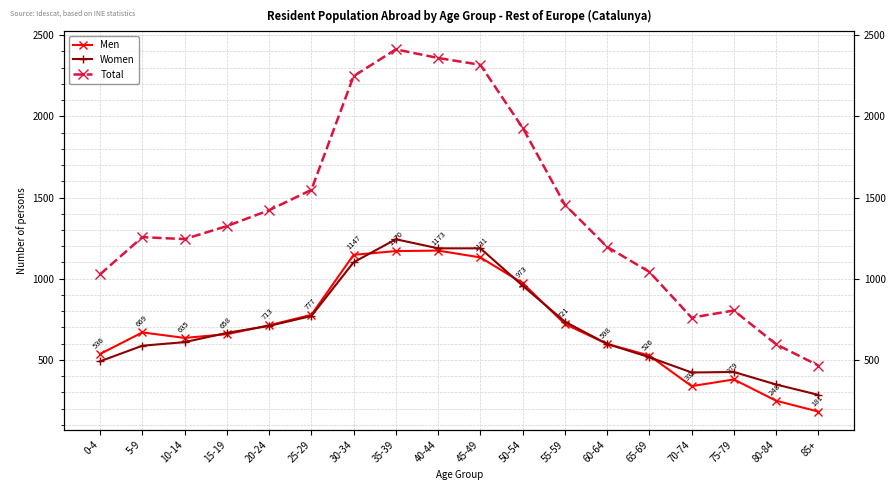

Between which two adjacent categories do Women and Men first intersect?

10-14 and 15-19